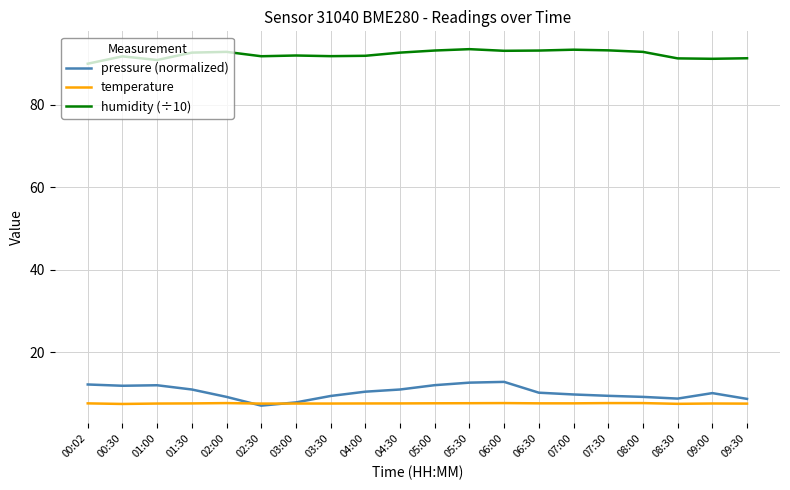

What is the total value across all series at 07:00?

110.7